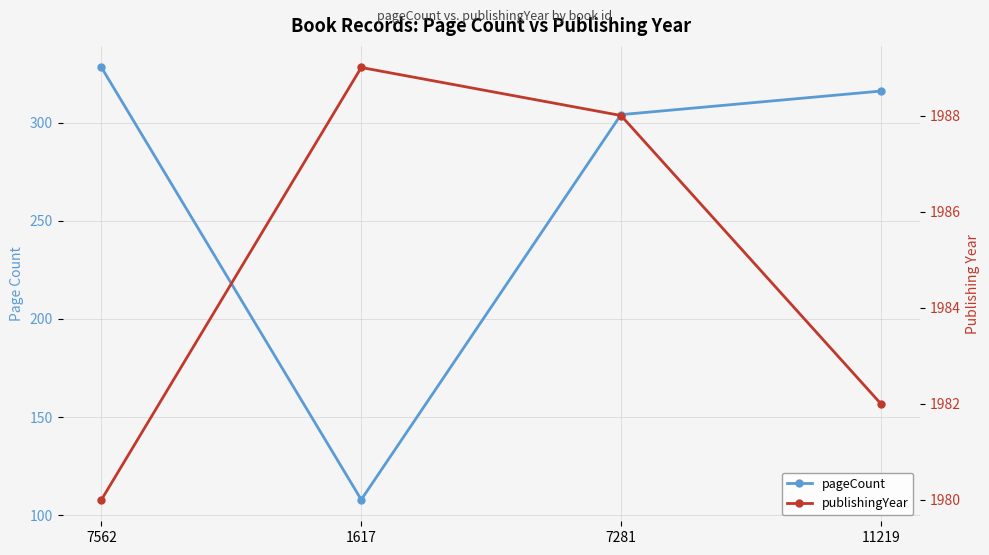

At which category is the sum across all series the highest?

7562